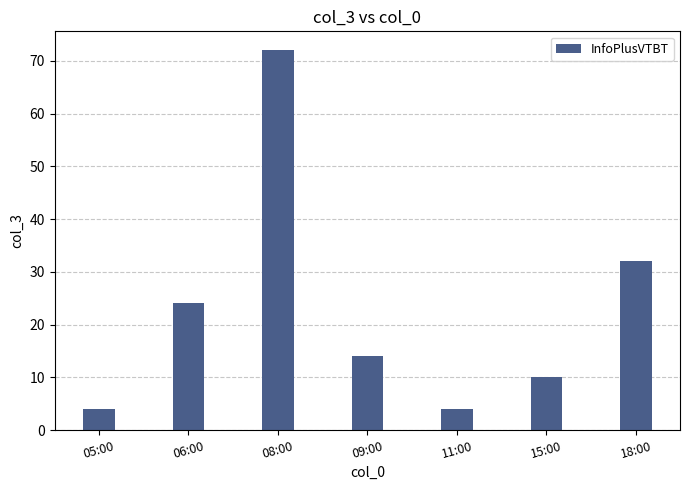

What is the maximum value shown in the chart?

72